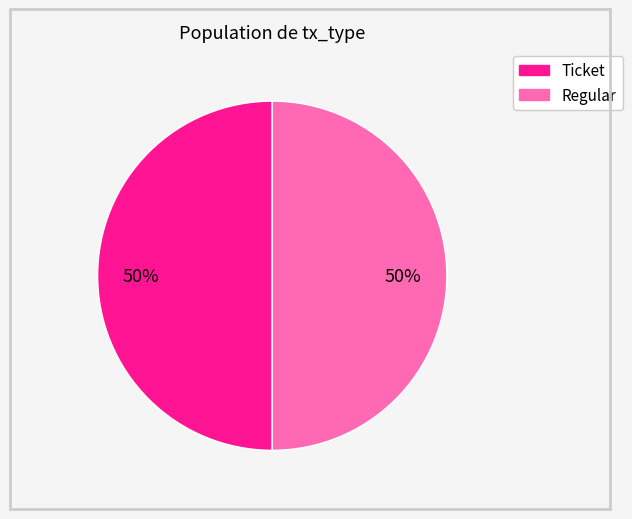

How many segments does this pie chart have?

2